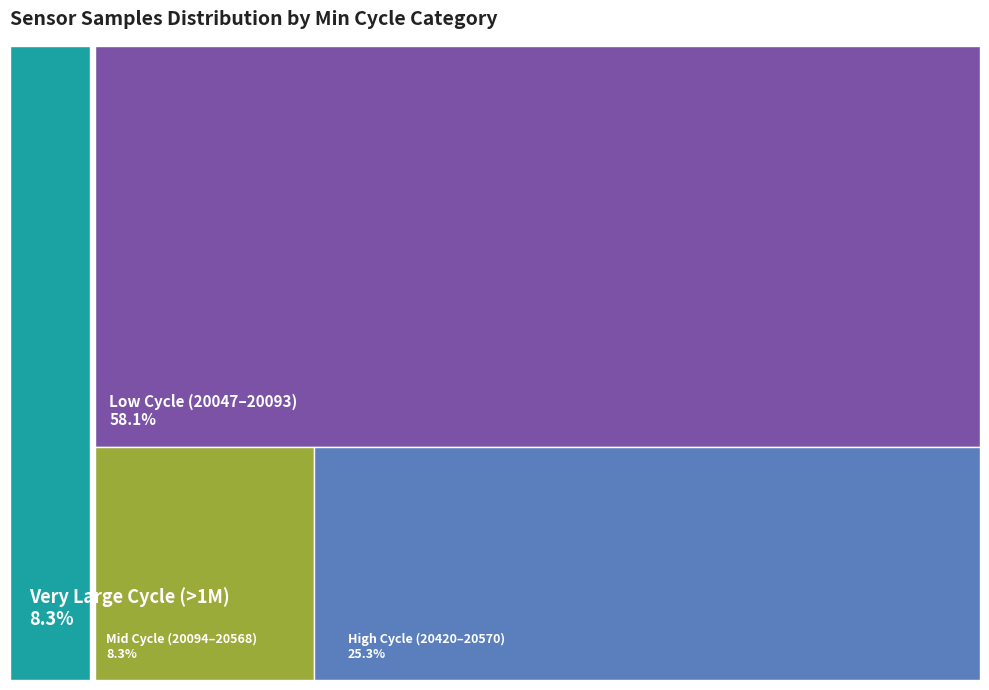

Is it true that 29 is 8% of the pie?

True